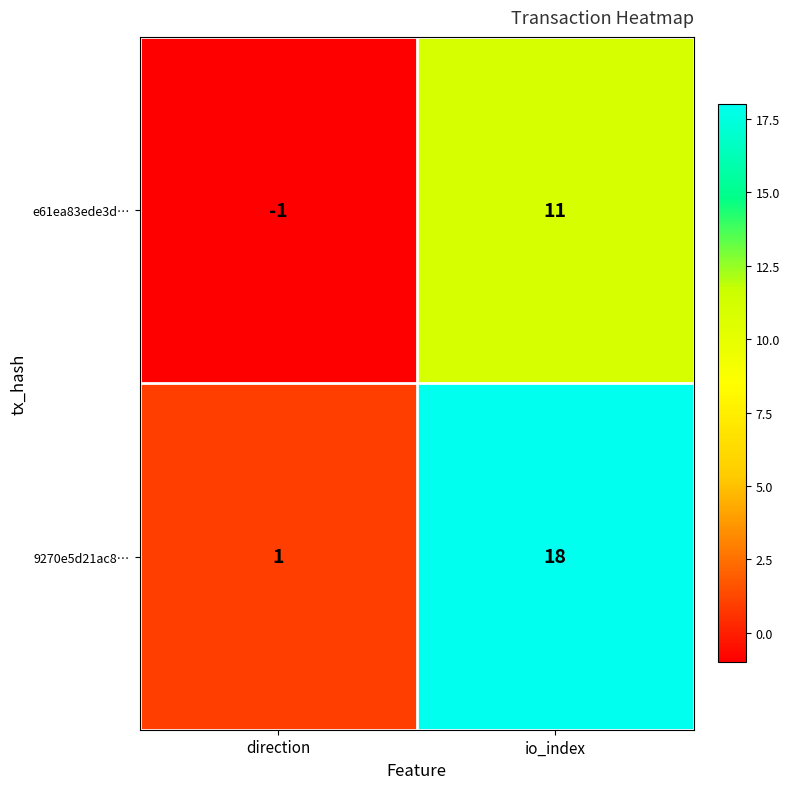

What is the total value across all series at io_index?

29